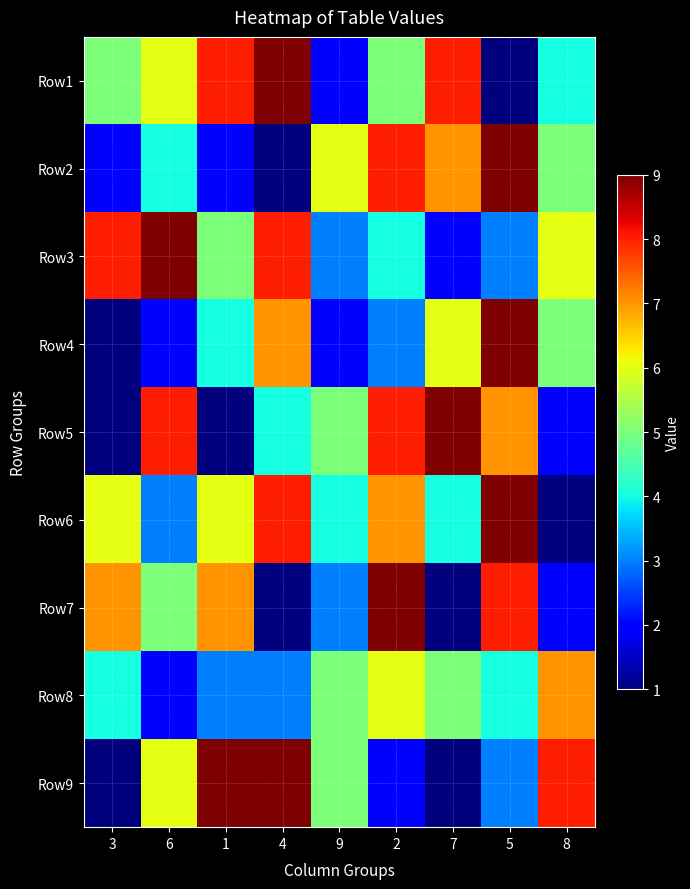

What is the greatest value displayed?

9